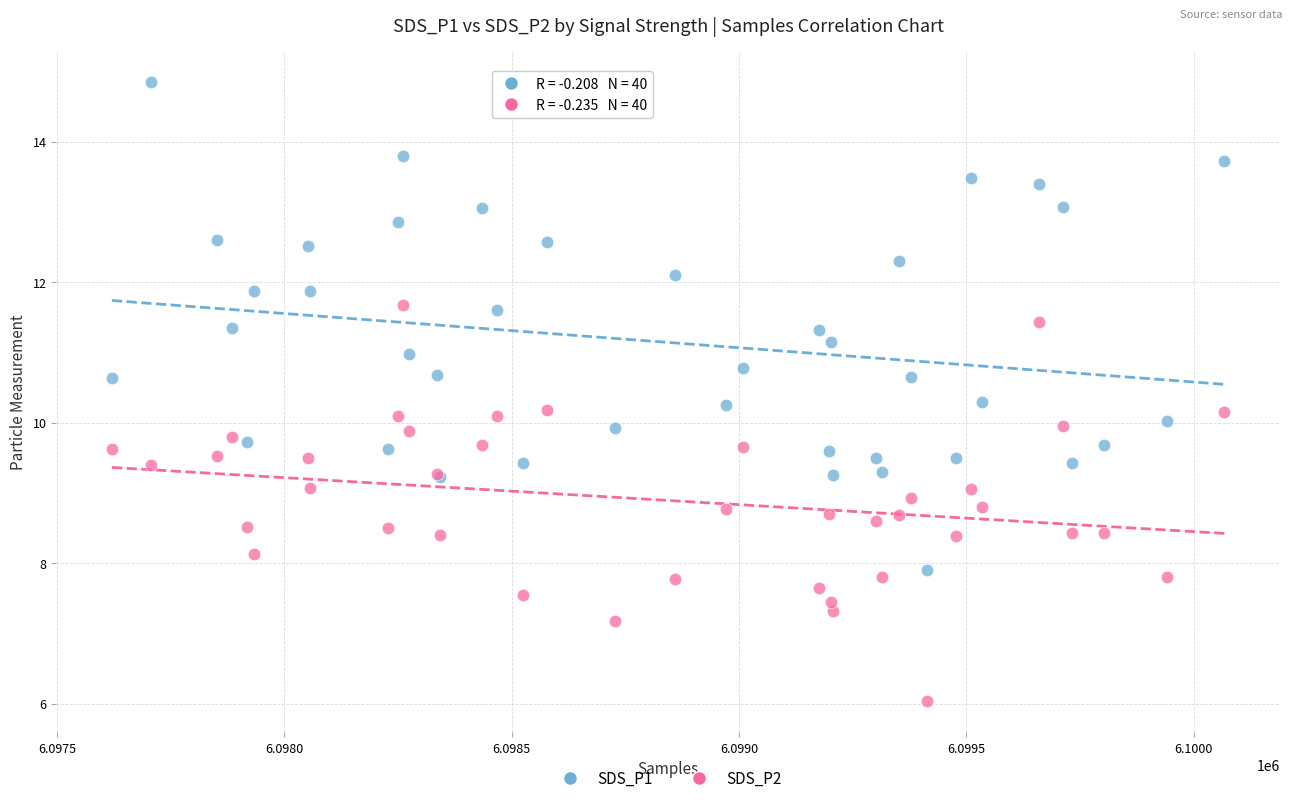

Which series contains the lowest Y value?

SDS_P2